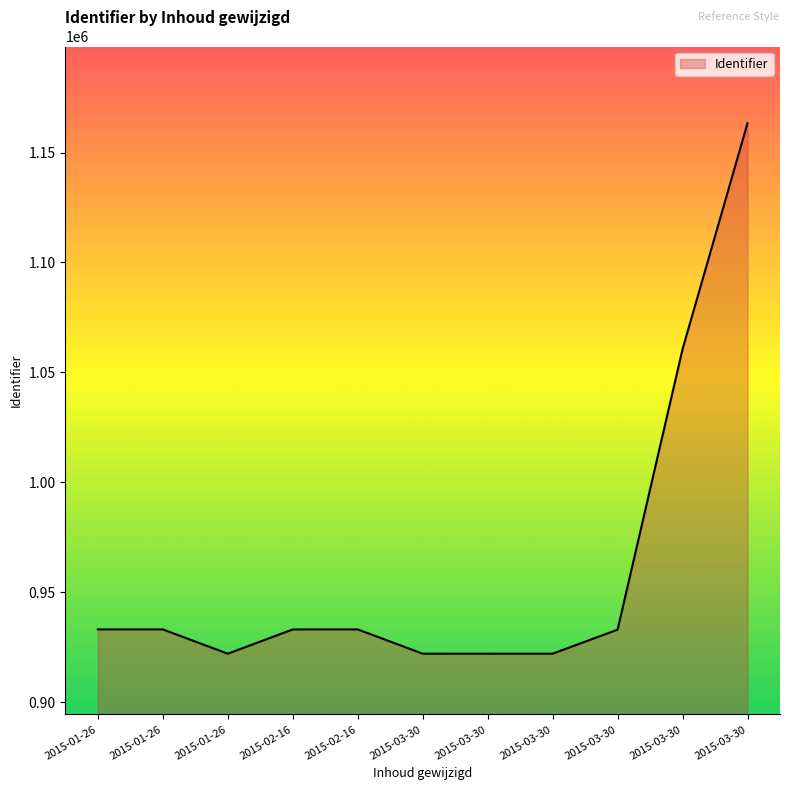

Is this an area chart (filled region under the line)?

Yes